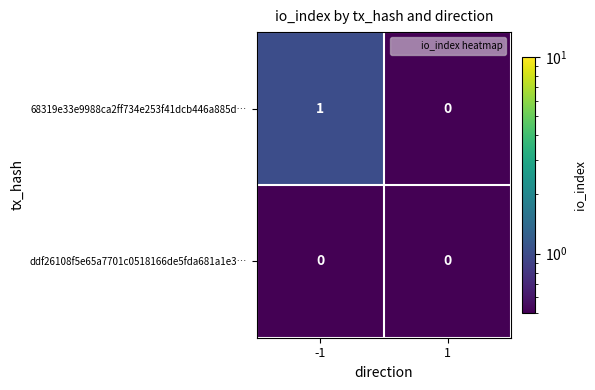

The value of ddf26108f5e65a7701c0518166de5fda681a1e3… at 1 is 0. True or false?

True